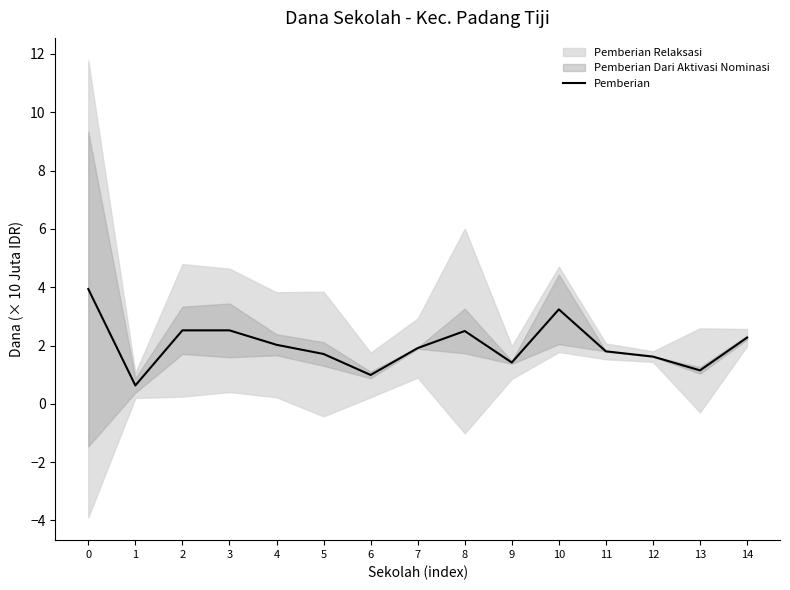

Is it true that the value at 13 is 1.1?

True